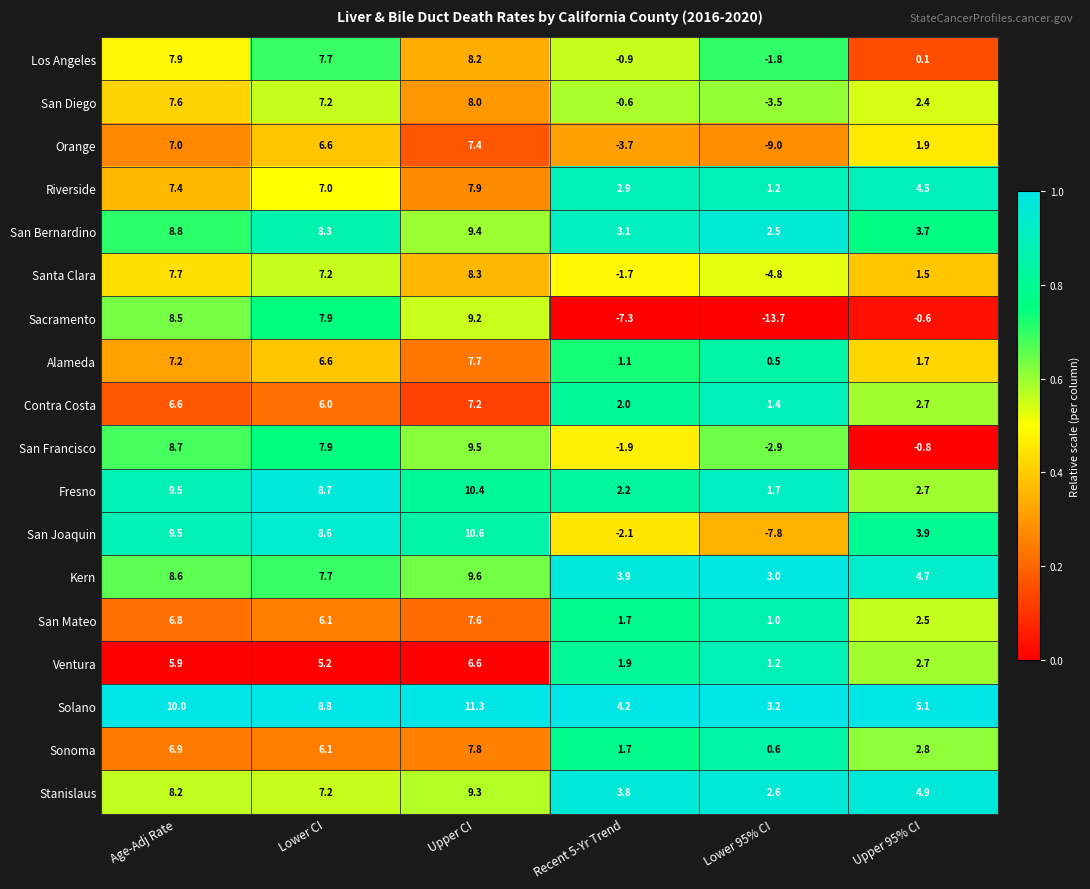

The value of Santa Clara at Lower 95% CI is -1.3. True or false?

False